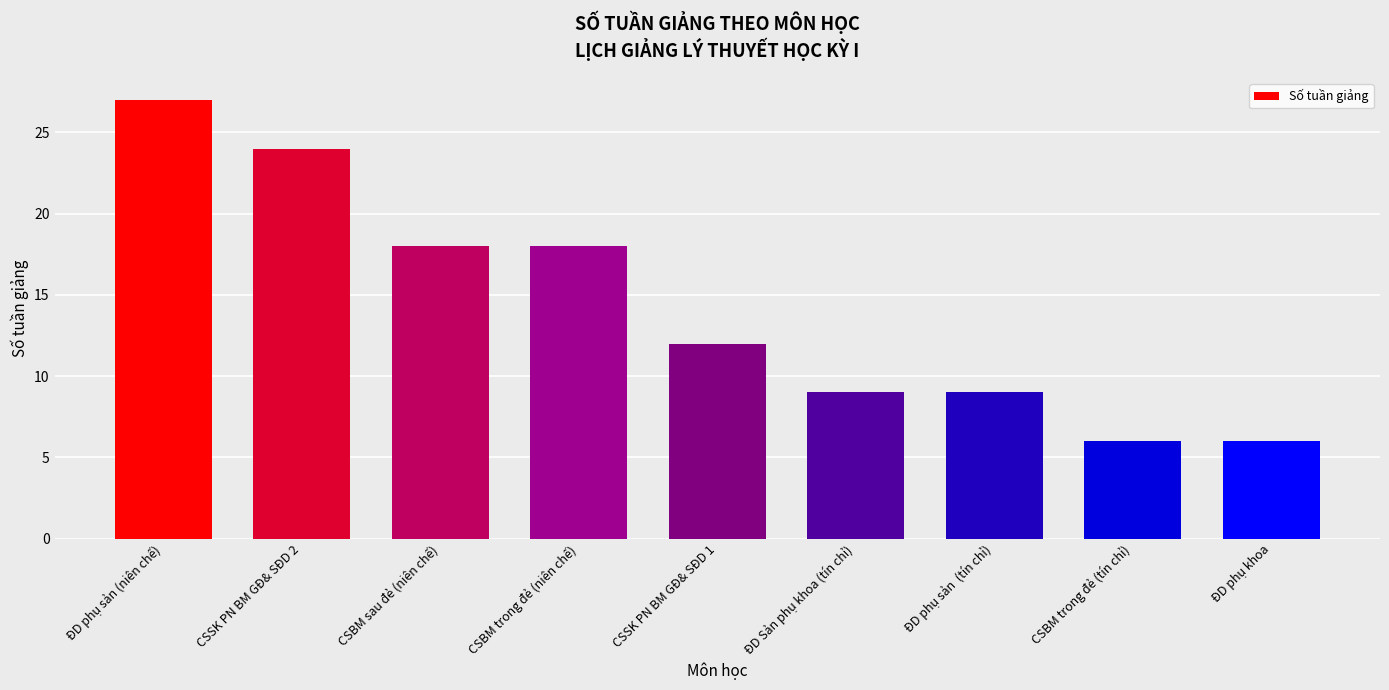

What is the approximate value at ĐD Sản phụ khoa (tín chỉ), to the nearest 5?

10